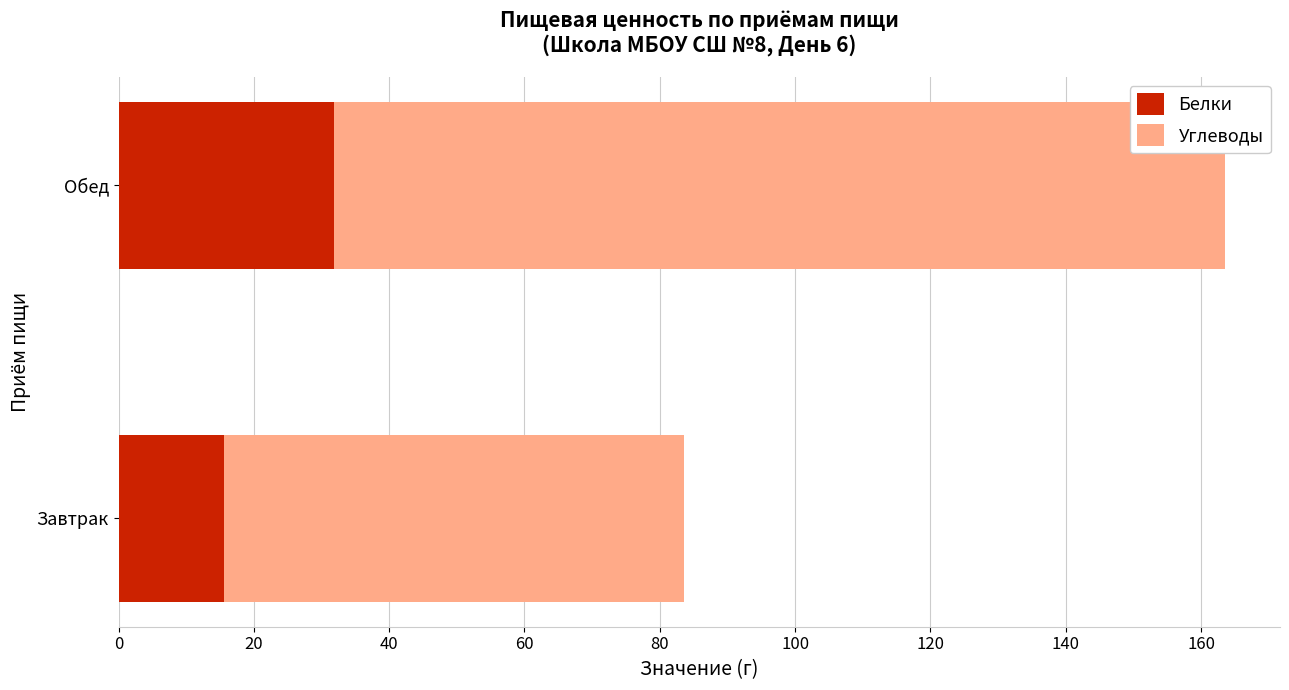

What is the total value across all series at Завтрак?

83.6